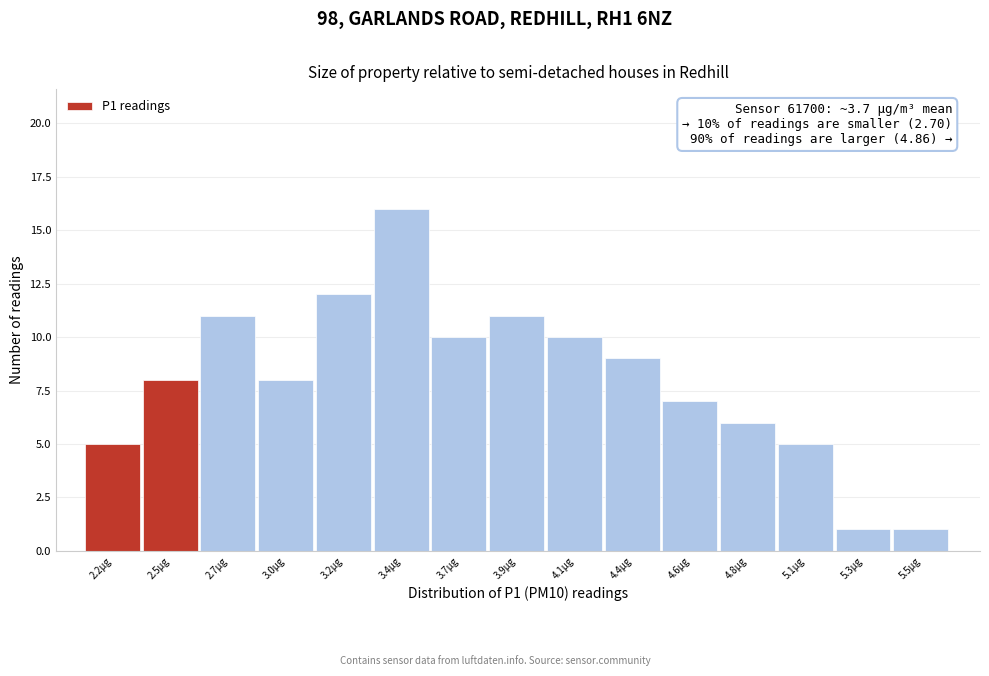

Reading right to left, transcribe all the data shown in this chart.

5.5µg=1	5.3µg=1	5.1µg=5	4.8µg=6	4.6µg=7	4.4µg=9	4.1µg=10	3.9µg=11	3.7µg=10	3.4µg=16	3.2µg=12	3.0µg=8	2.7µg=11	2.5µg=8	2.2µg=5